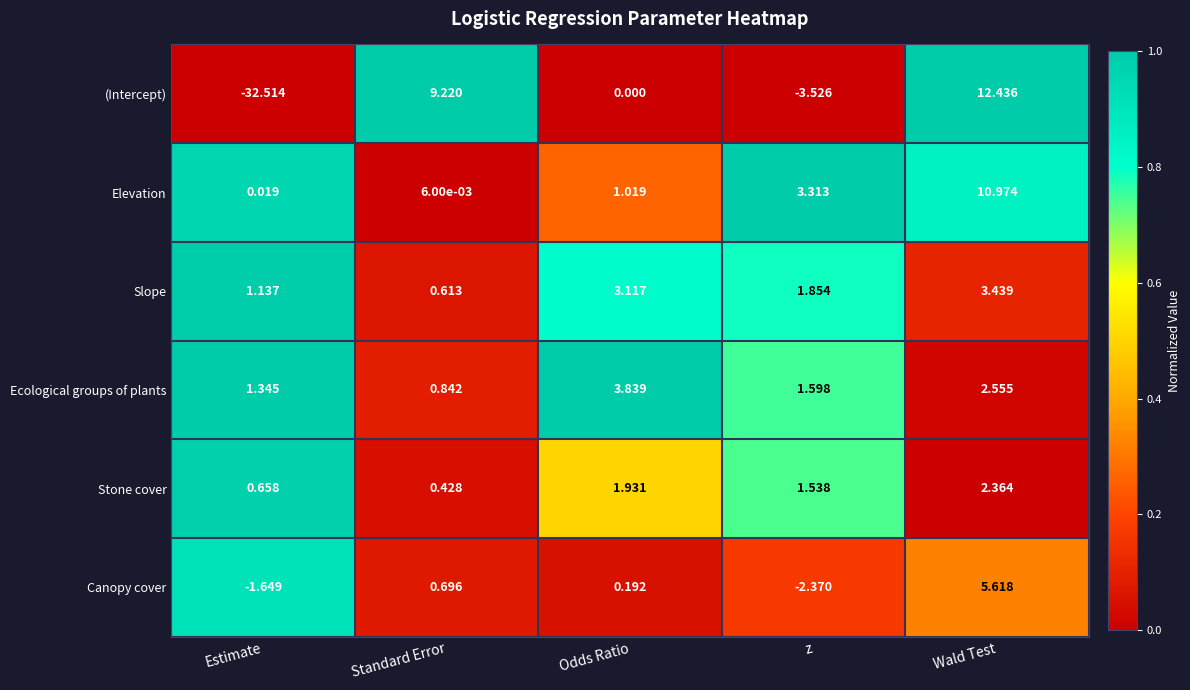

List the series in order of their peak value, highest first.

(Intercept), Elevation, Canopy cover, Ecological groups of plants, Slope, Stone cover